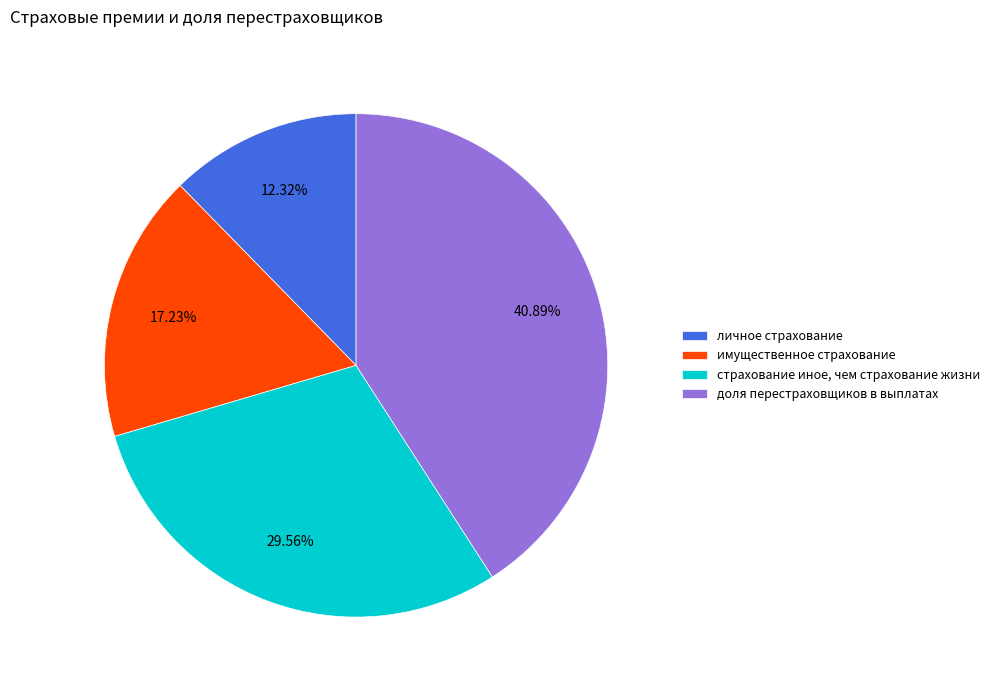

What is the total percentage of личное страхование and доля перестраховщиков в выплатах?

53.2%